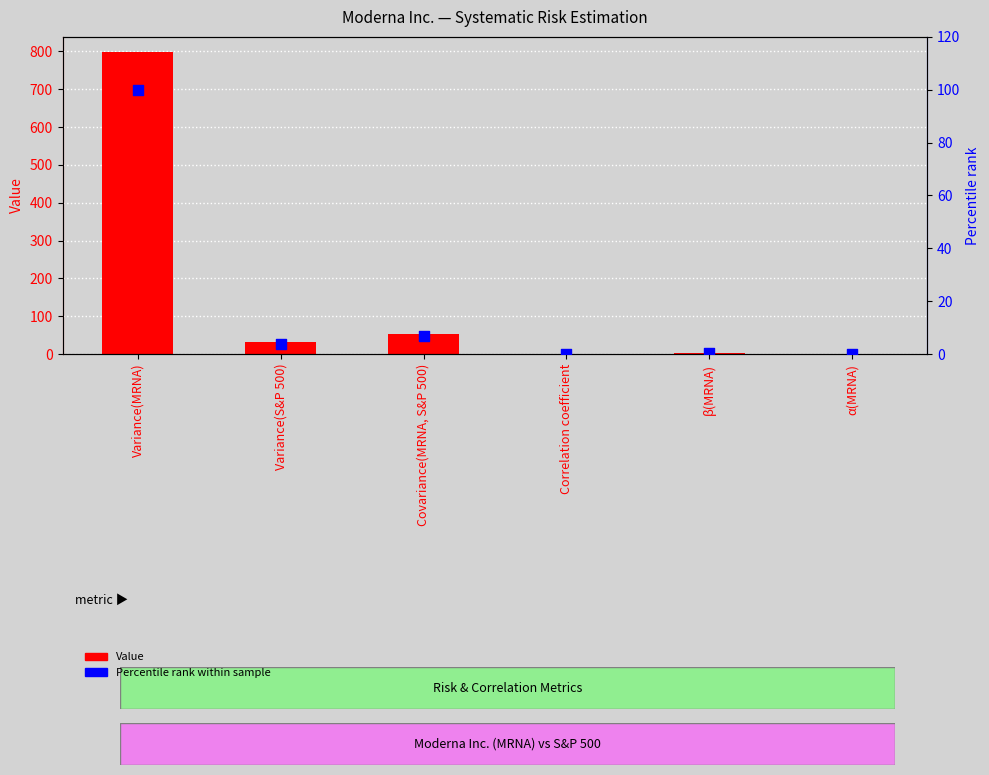

Which series has the largest total across all categories?

Value